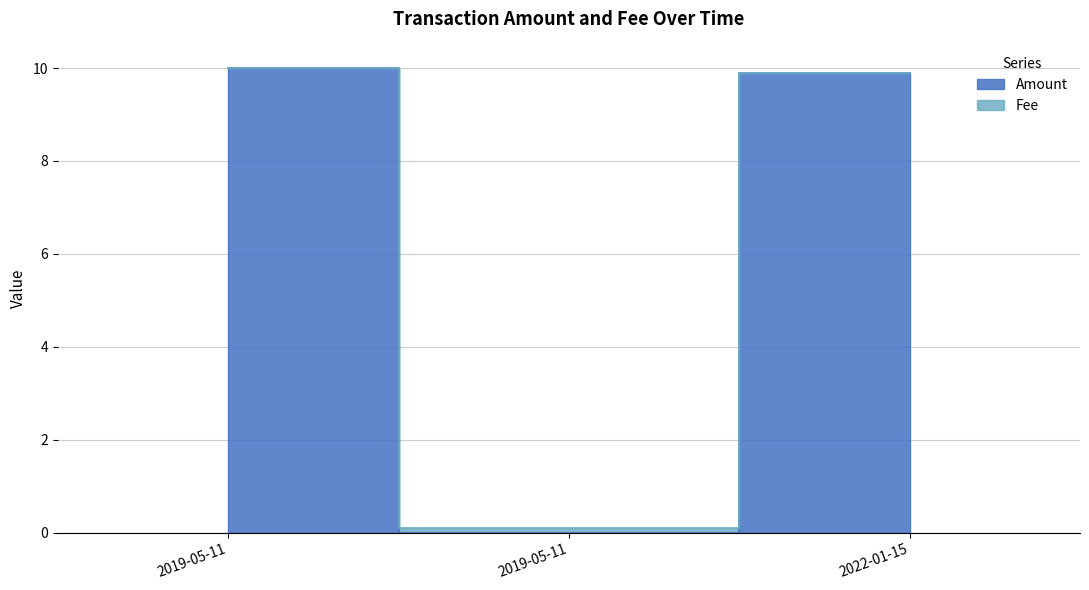

At which category is the sum across all series the highest?

2019-05-11